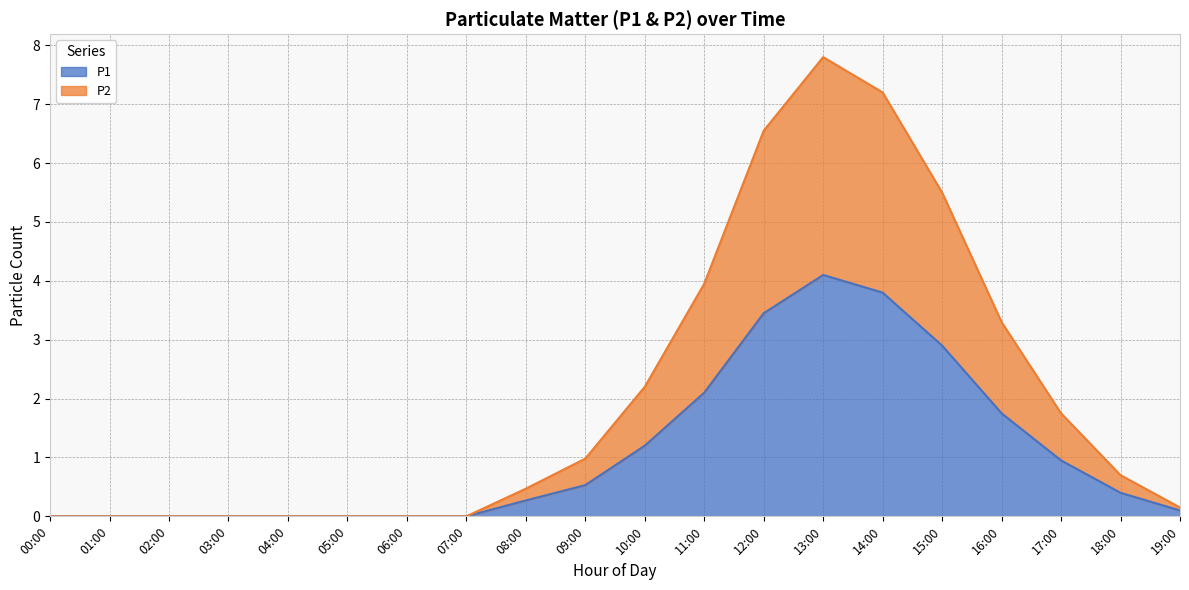

At which label does P1 reach its minimum?

00:00